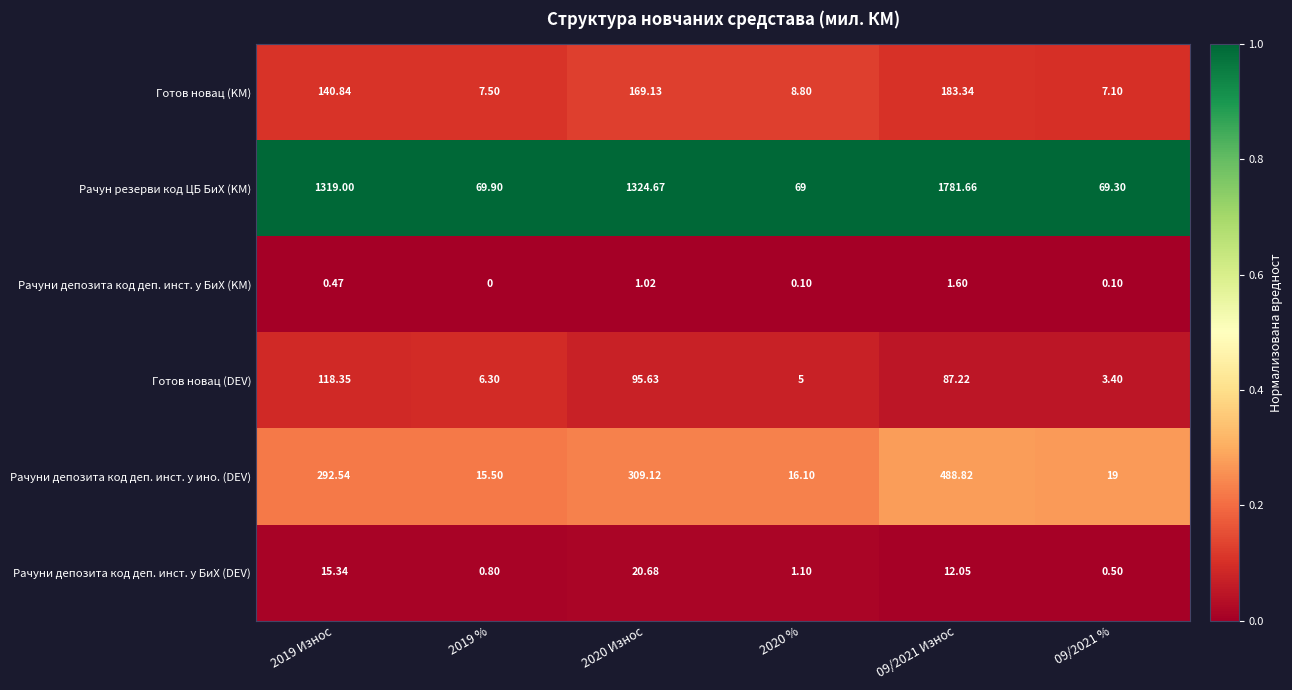

Which series has the largest total across all categories?

Рачун резерви код ЦБ БиХ (KM)